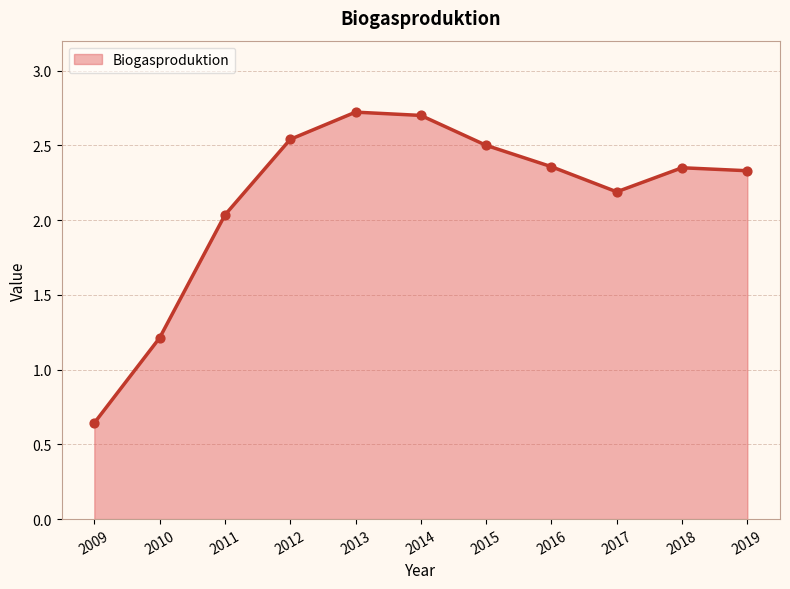

Which has a higher value, 2014 or 2015?

2014